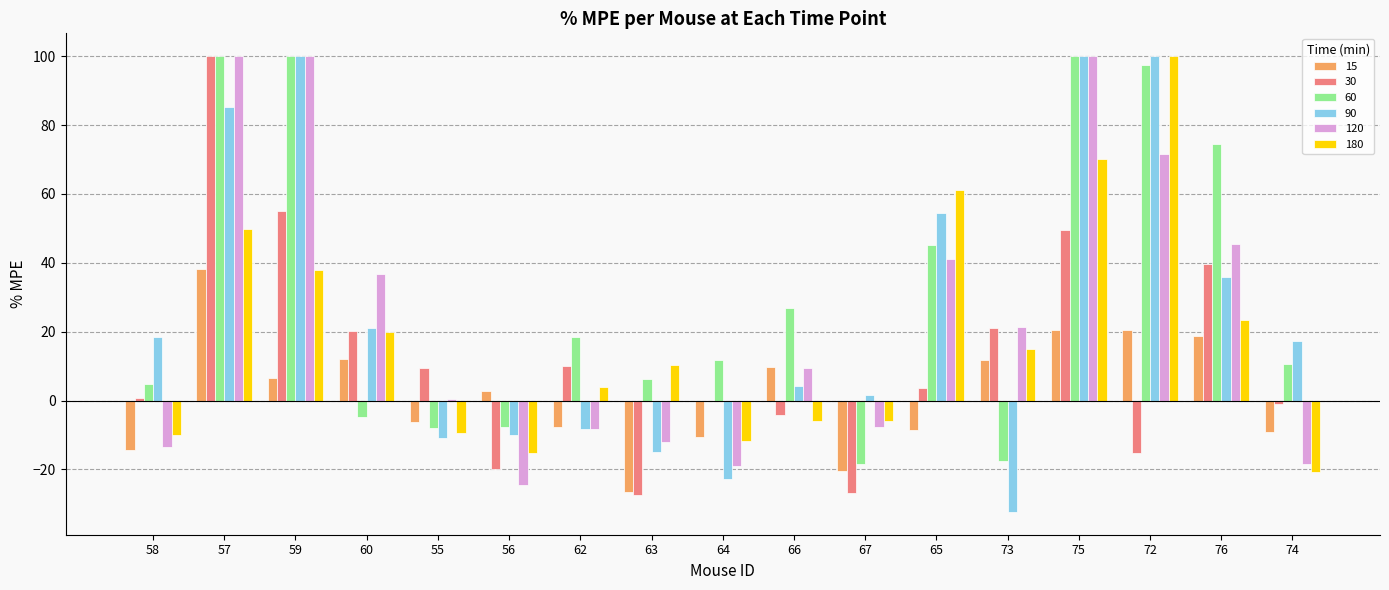

What is the greatest value displayed?

100.0